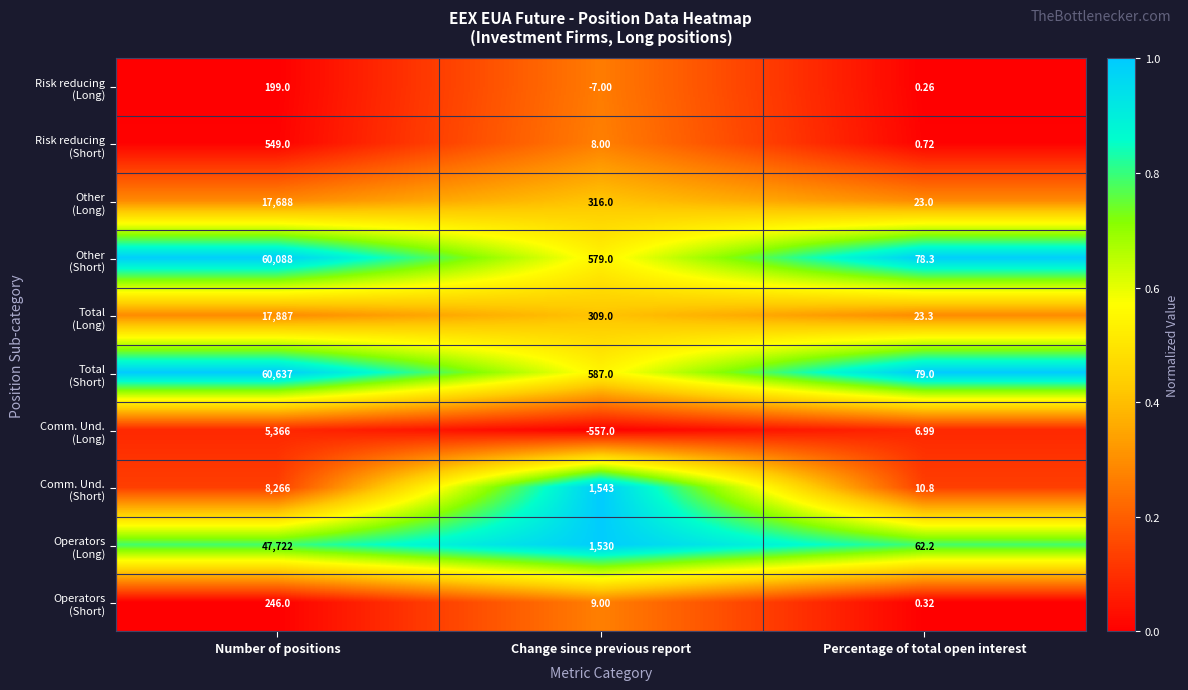

At which category is the sum across all series the highest?

Number of positions